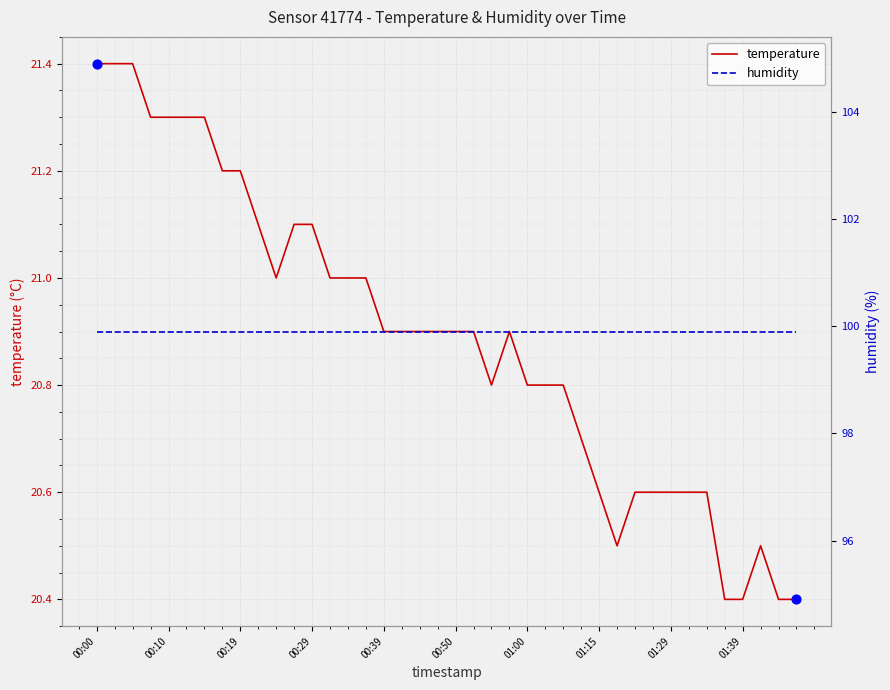

What are all the series names shown in the legend?

temperature, humidity